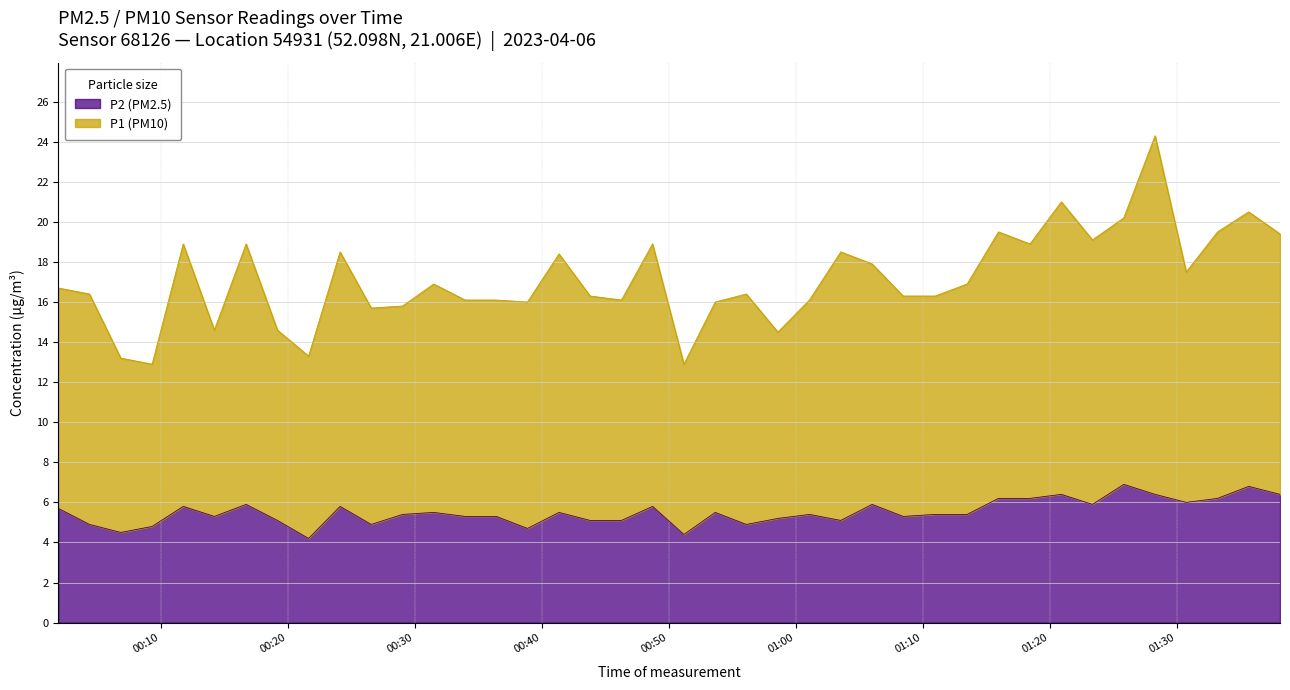

True or false: P1 has more than 0 interior local peaks.

True